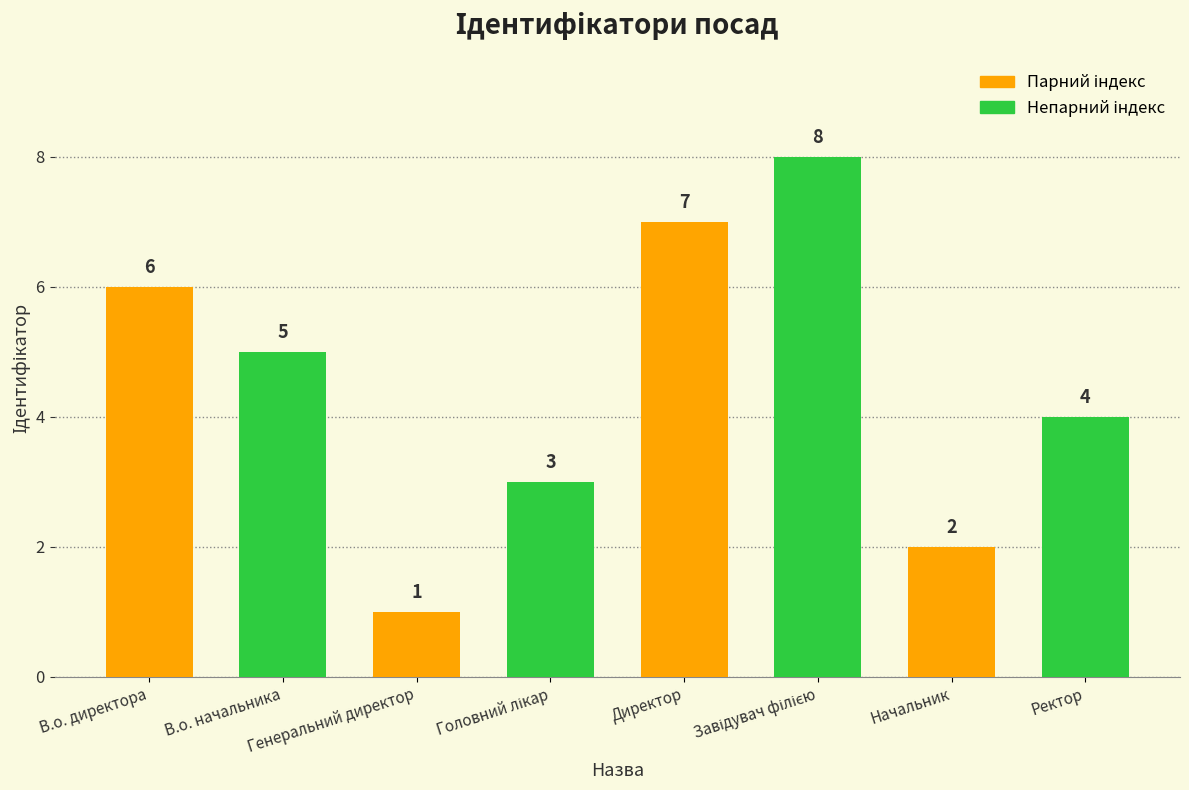

What is the difference between the maximum and minimum values?

7